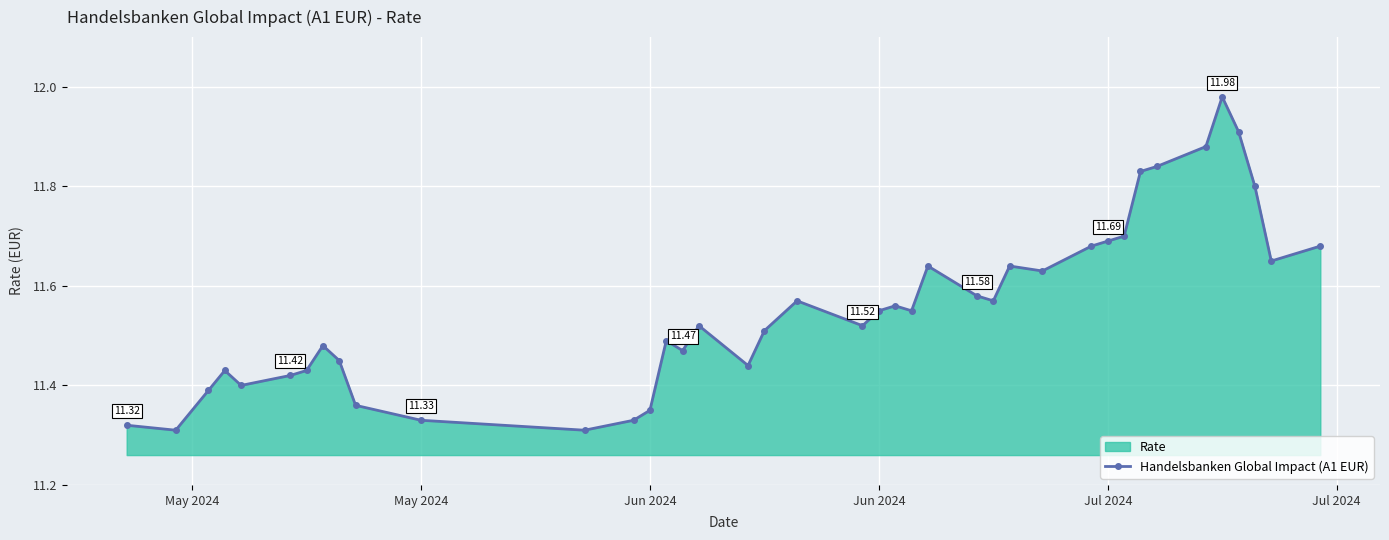

Reading right to left, extract all data points from this chart.

11.7	11.7	11.8	11.9	12.0	11.9	11.8	11.8	11.7	11.7	11.7	11.6	11.6	11.6	11.6	11.6	11.6	11.6	11.6	11.5	11.6	11.5	11.4	11.5	11.5	11.5	11.3	11.3	11.3	11.3	11.4	11.4	11.5	11.4	11.4	11.4	11.4	11.4	11.3	11.3